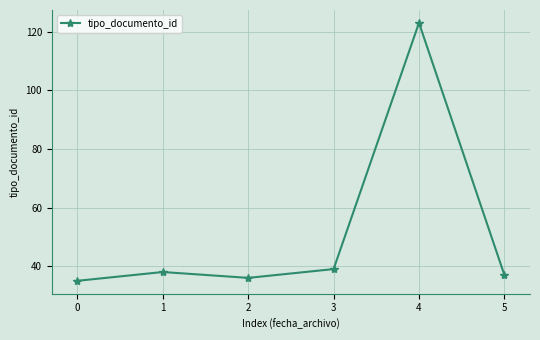

Does the chart have visible grid lines?

Yes